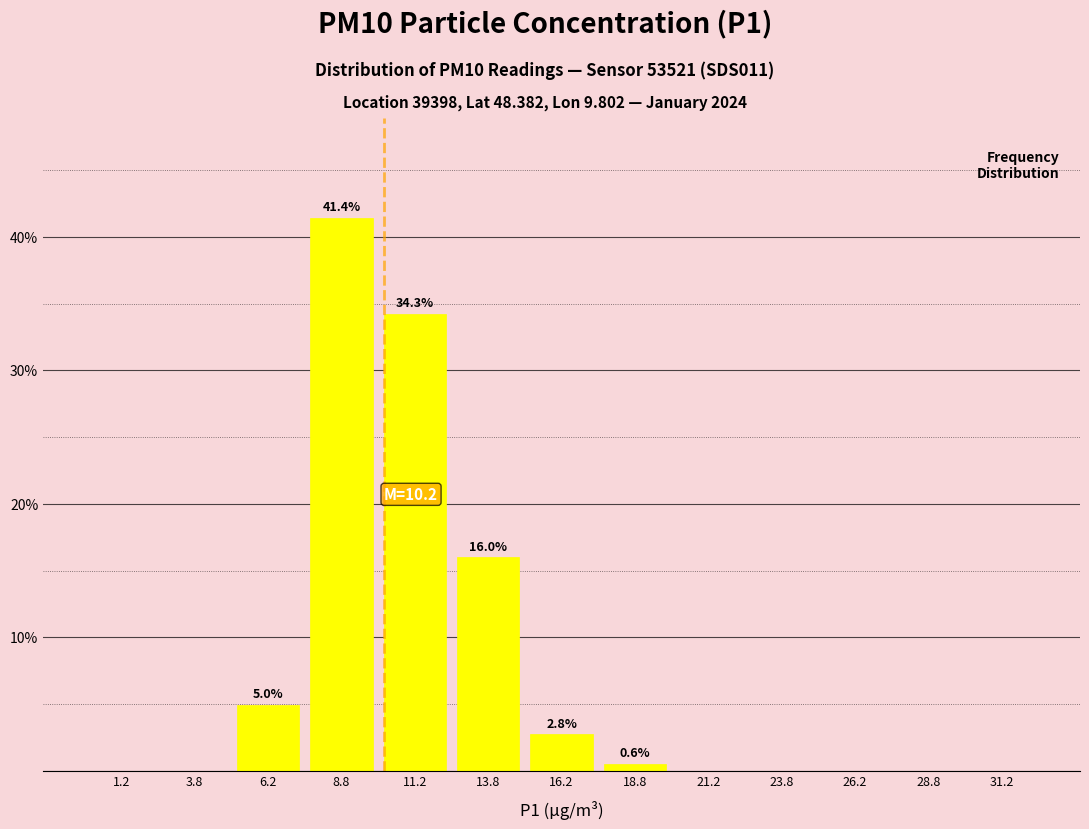

Over which range of the x-axis is the bar tallest?

7.5 to 10.0